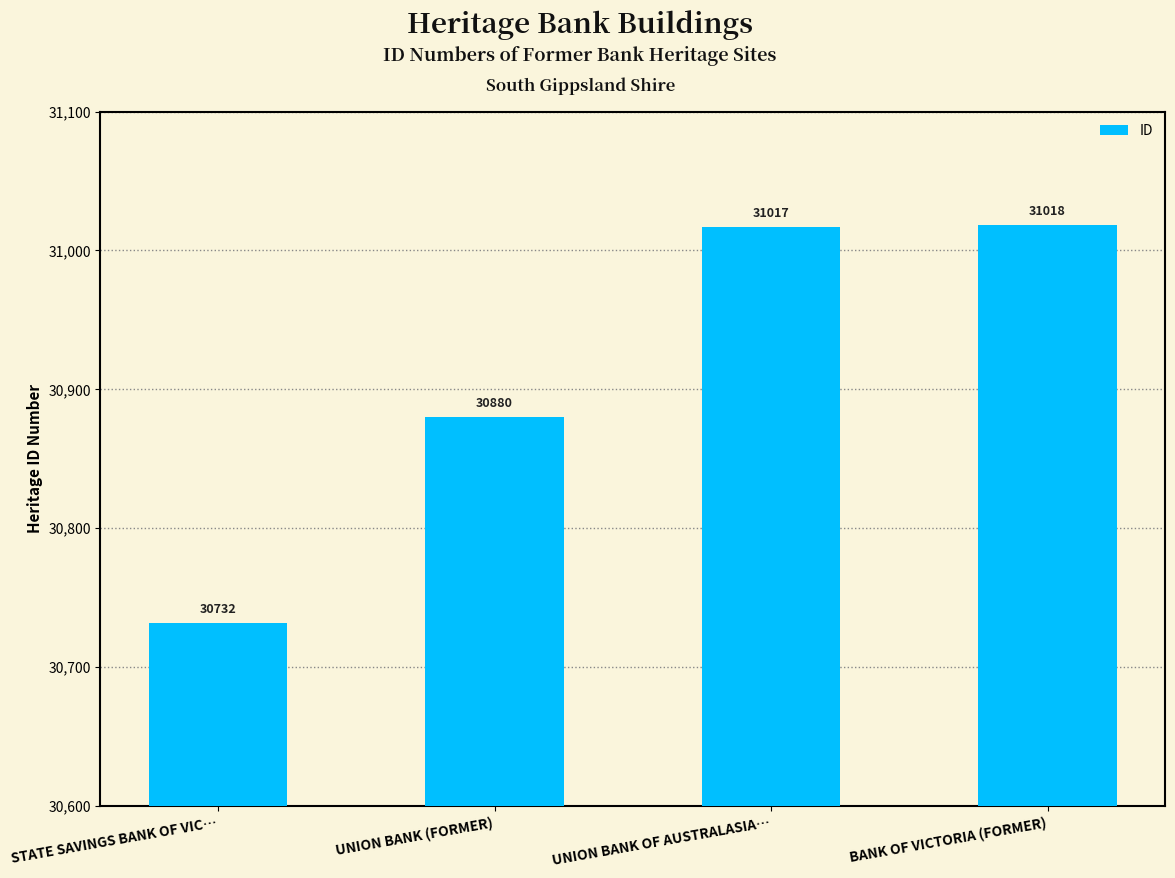

Where is the data nearest to the value 30875?

UNION BANK (FORMER)